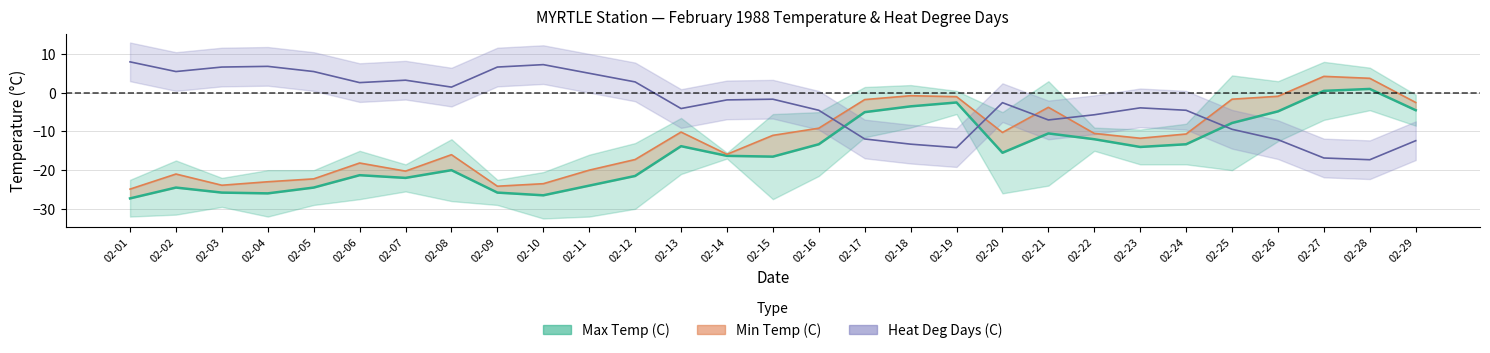

The value at 02-16 is -13.3. True or false?

True